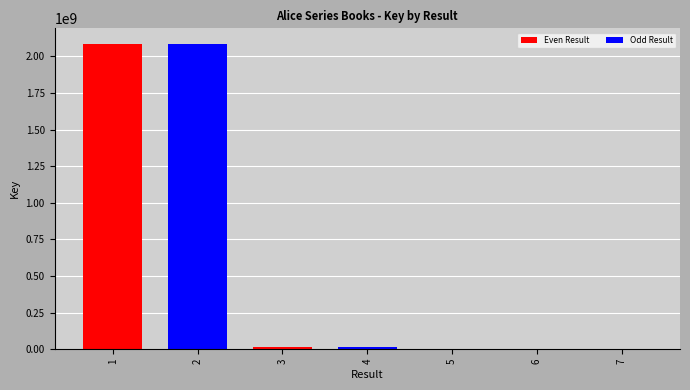

What is the greatest value displayed?

2086675029